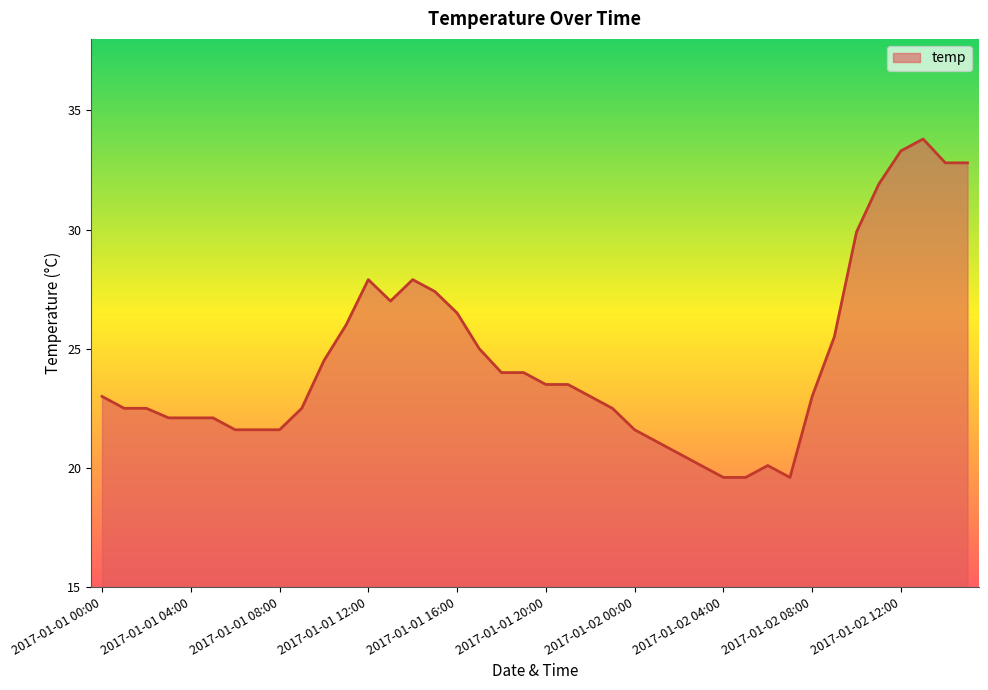

What is the difference between the maximum and minimum values?

14.2